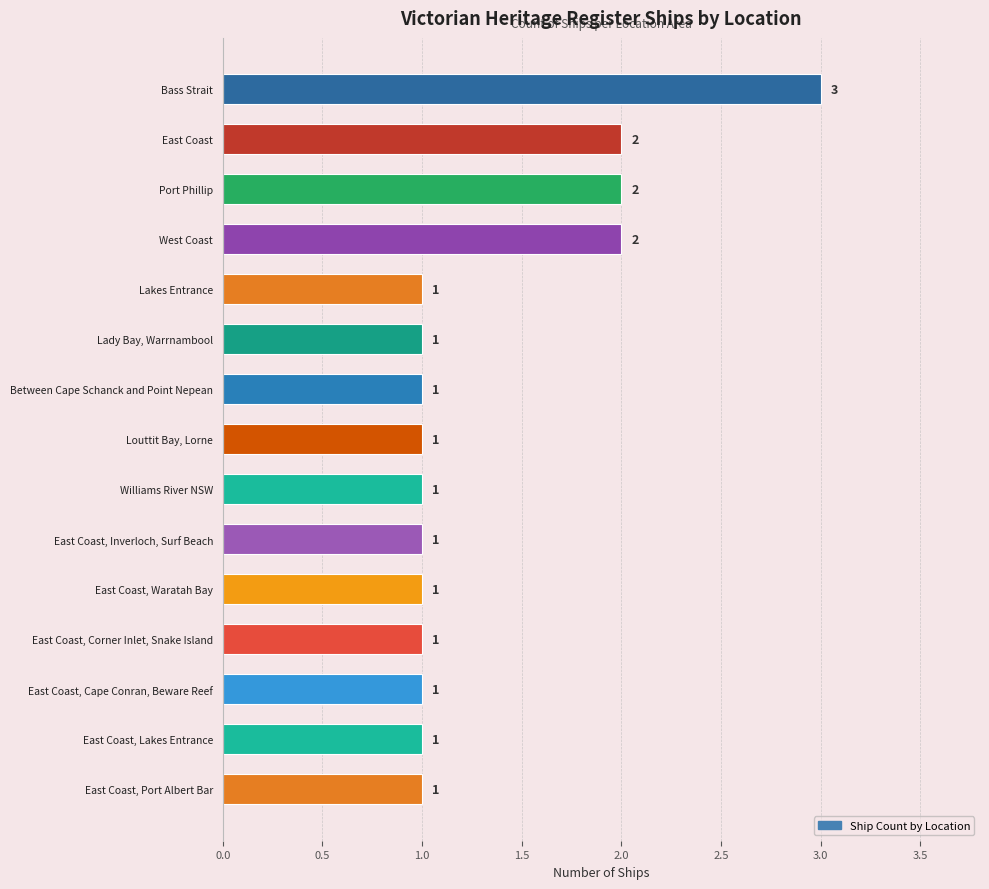

What is the sum of all values?

20